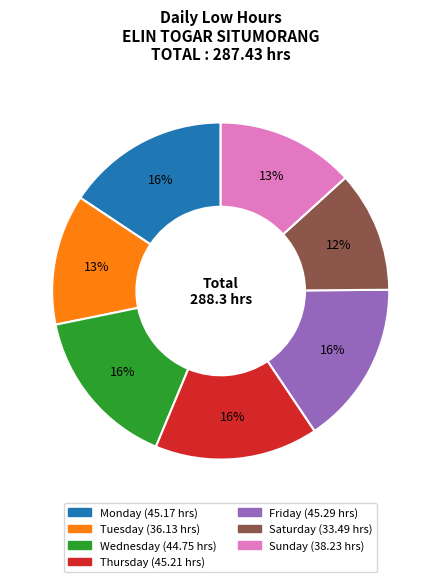

To the nearest percent, what is the difference between the largest and smallest slice percentages?

4%